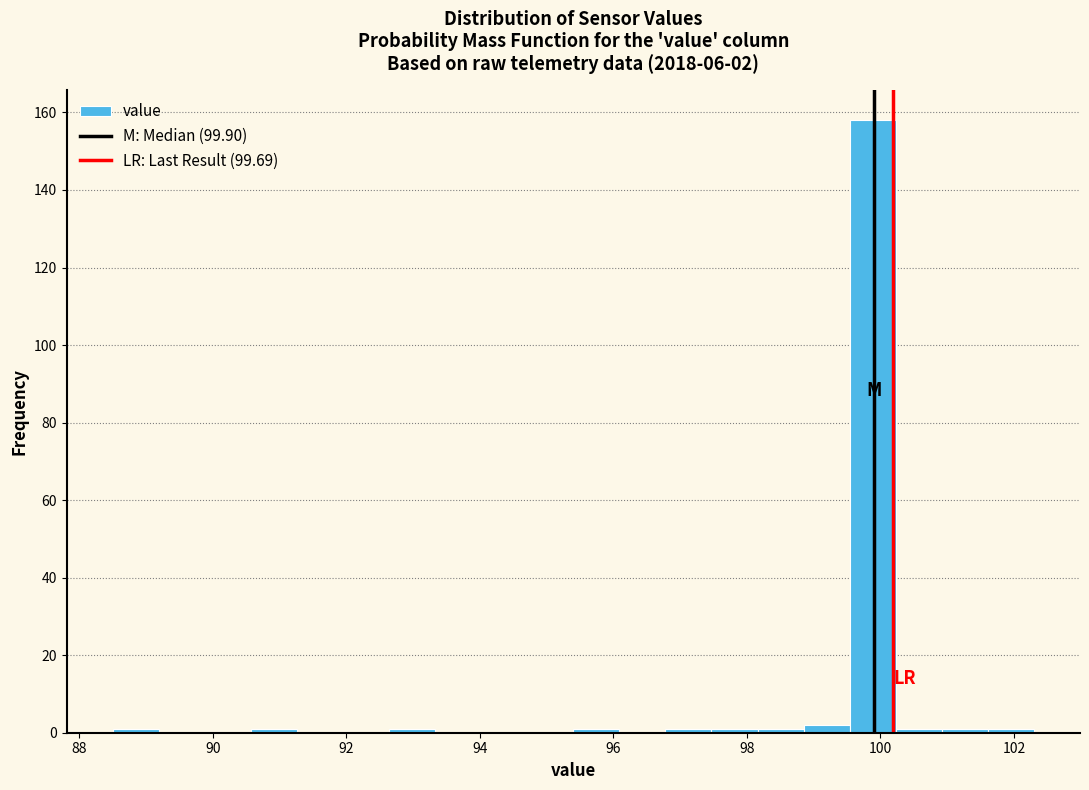

Read against the x-axis, roughly where is the centre of the tallest bar?

99.8